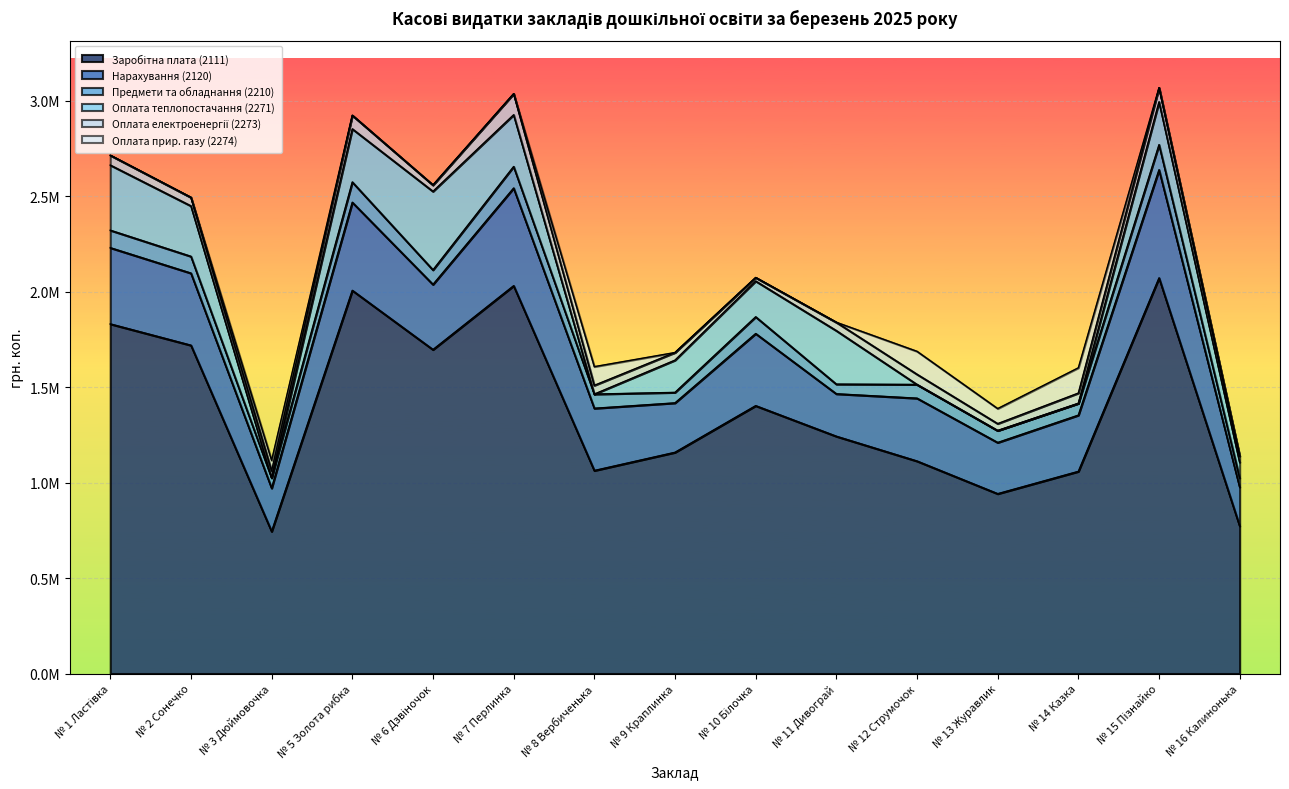

Reading left to right, transcribe all the data shown in this chart.

Заробітна плата (2111): 1830393.0	1718710.7	744124.7	2005980.1	1696073.3	2030340.2	1062842.0	1158124.9	1402193.6	1242132.5	1112409.0	941402.5	1058328.2	2071377.1	771779.4
Нарахування (2120): 398988.0	377588.6	226538.8	461278.2	341026.4	511466.4	325822.8	258760.0	377723.9	222398.9	329071.5	268067.6	294415.8	566265.7	203822.7
Предмети та обладнання (2210): 91594.3	87819.2	54223.8	106240.7	76236.7	112727.1	74315.1	55008.3	87660.5	50543.6	71826.6	62608.6	61900.2	131400.1	47875.8
Оплата теплопостачання (2271): 341112.2	264141.2	0.0	278203.6	411122.2	270923.3	0.0	168766.3	187283.4	280202.7	0.0	0.0	0.0	224389.7	81854.1
Оплата електроенергії (2273): 51477.1	44650.1	36421.6	70993.7	33211.3	110296.1	45798.1	39997.3	18399.4	43631.6	53436.5	36200.2	53691.1	73838.8	33211.3
Оплата прир. газу (2274): 0.0	0.0	54774.1	0.0	0.0	0.0	97979.7	0.0	0.0	0.0	120166.2	78824.2	132414.6	0.0	0.0